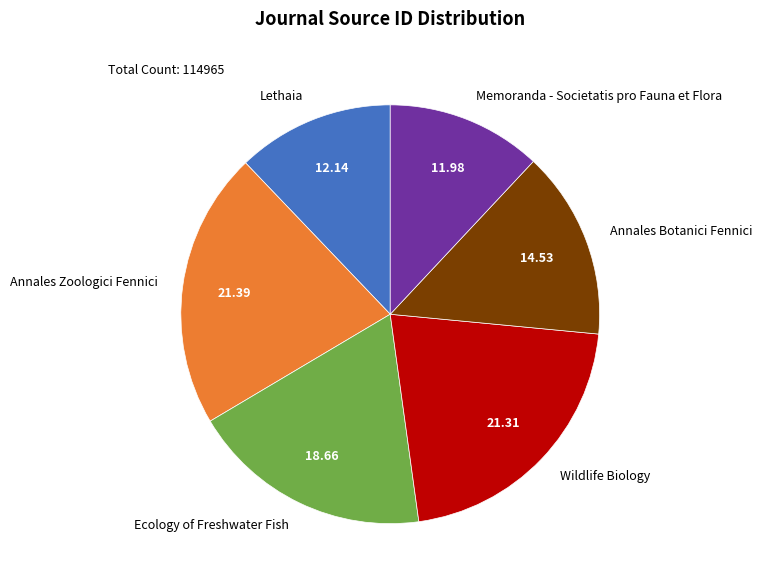

Does Ecology of Freshwater Fish represent more than half of the total?

No